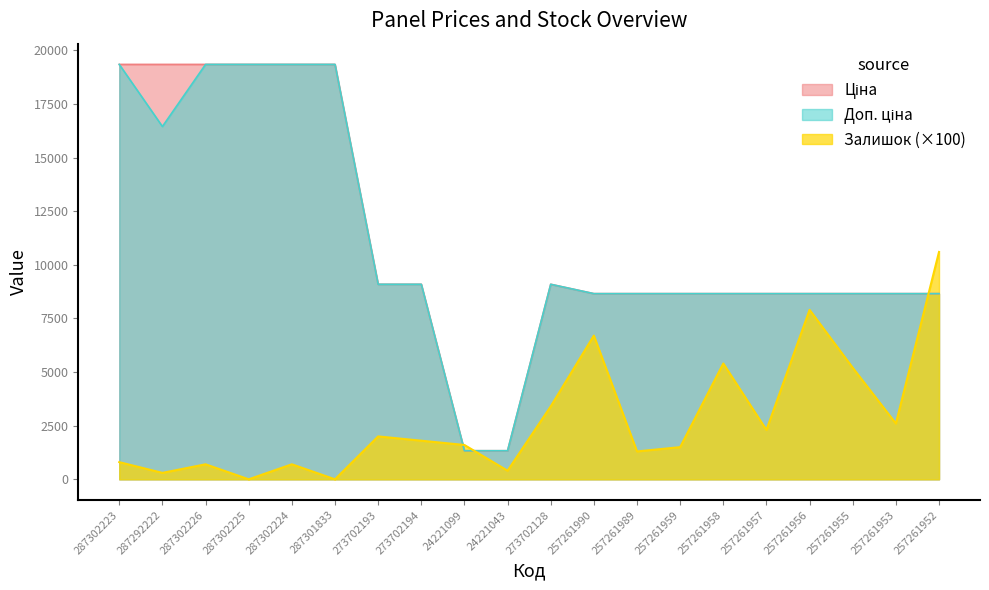

In Доп. ціна, how many points are higher than both neighbors (excluding endpoints)?

1